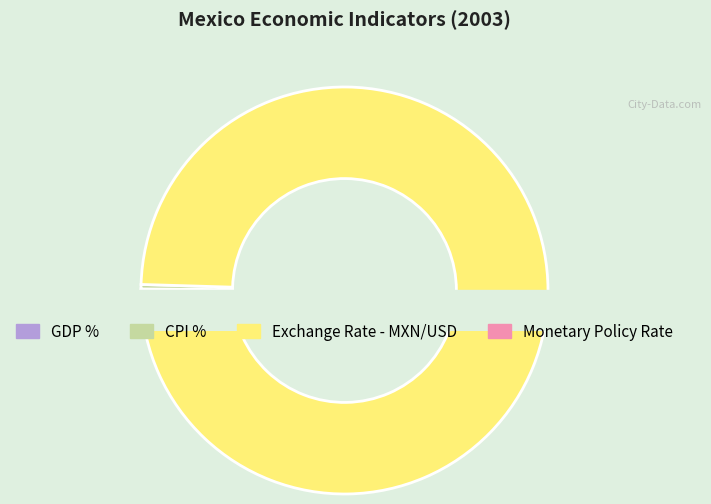

Count the number of slices in the pie.

4